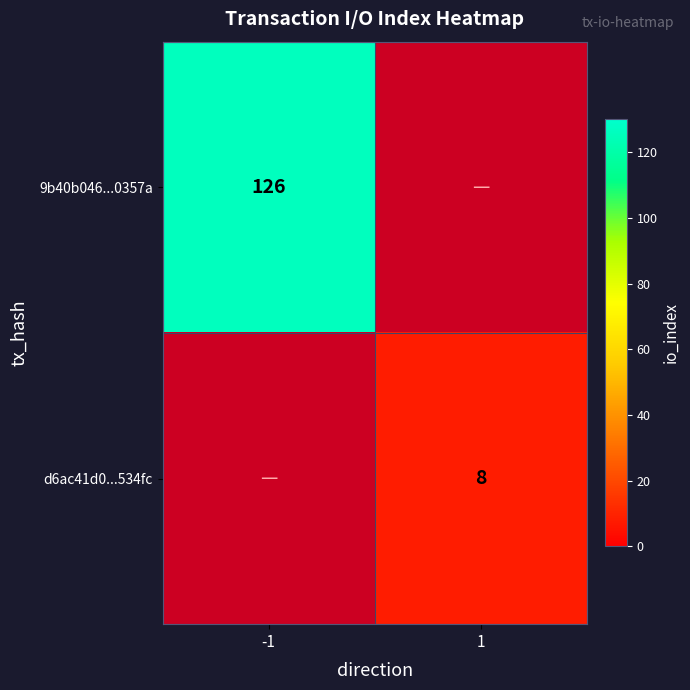

Is the value of d6ac41d0...534fc at 1 greater than the value of 9b40b046...0357a at -1?

No